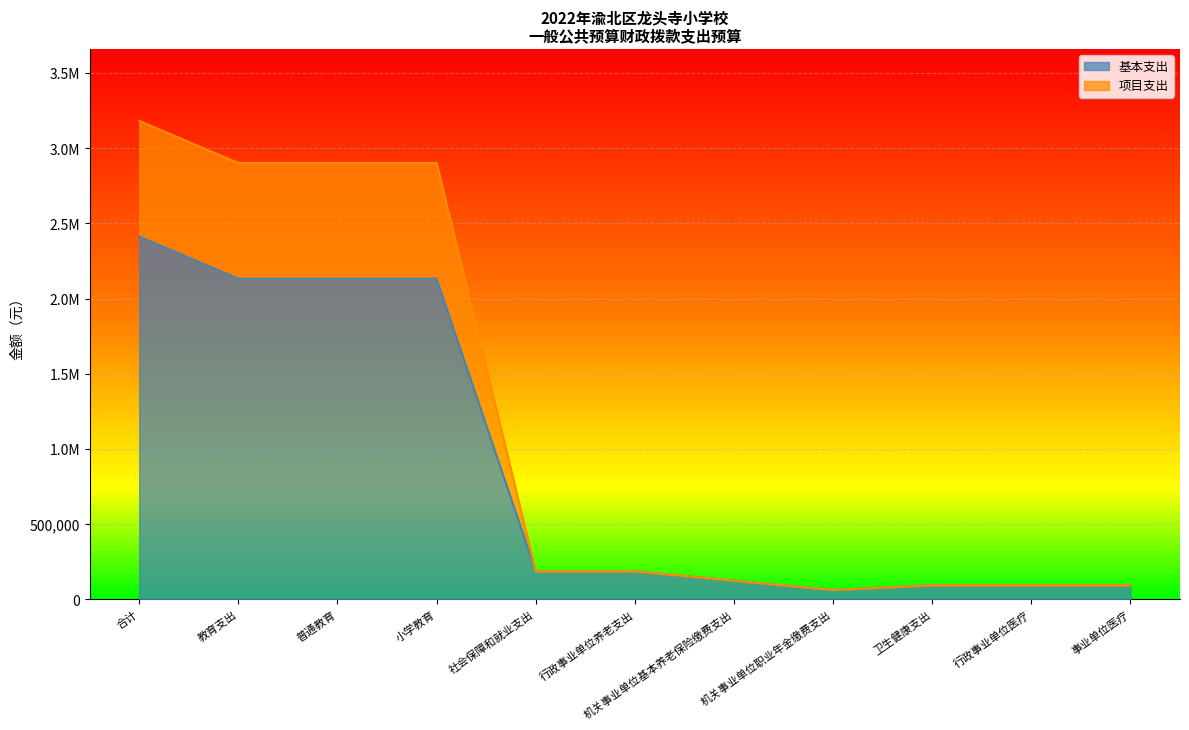

Does the chart have visible grid lines?

Yes